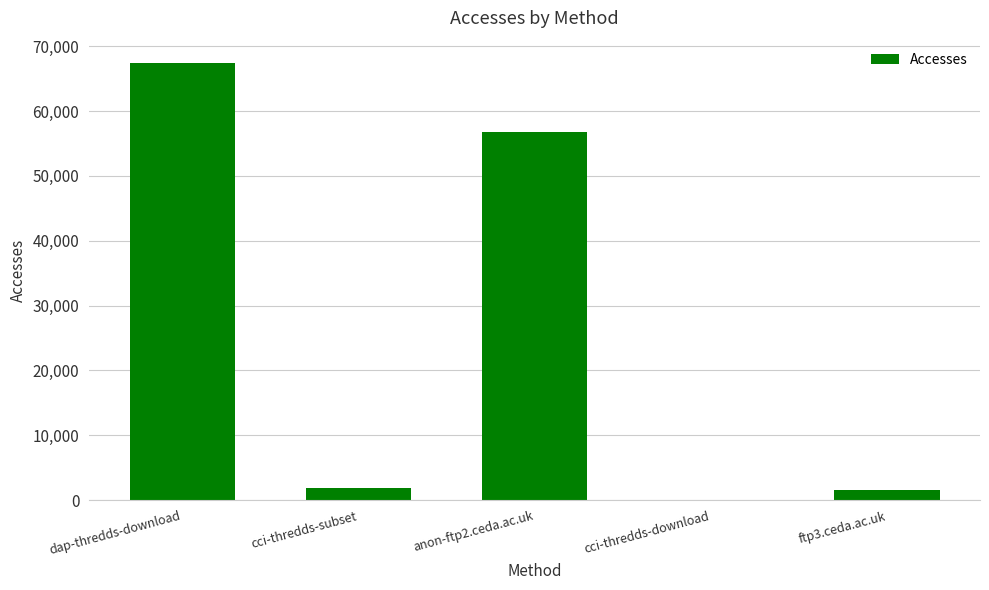

Is it true that the value at ftp3.ceda.ac.uk is 1640?

True